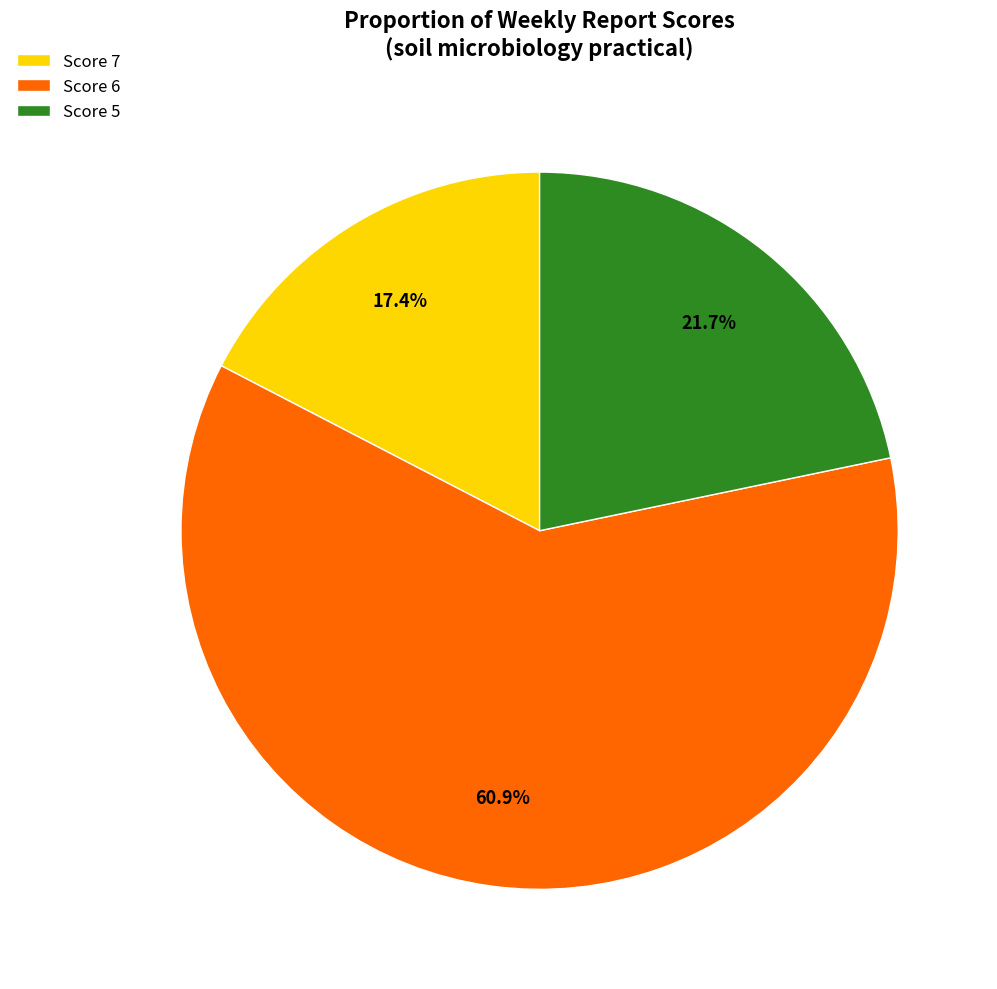

What percentage do Score 7 and Score 6 together represent?

78.3%